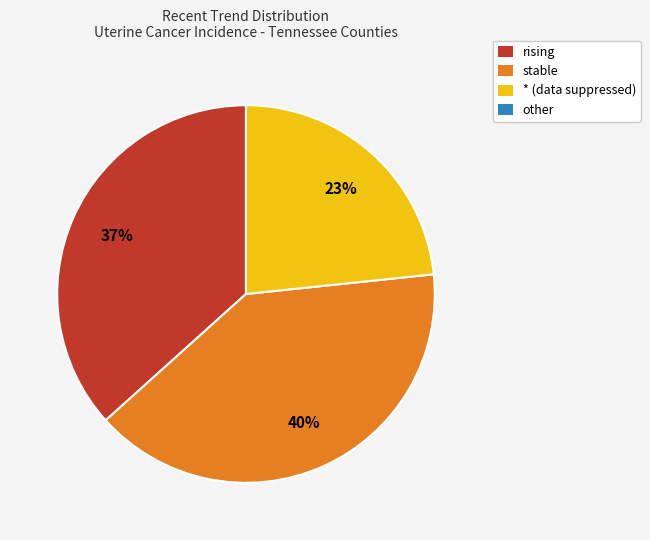

Which category has the biggest portion of the pie?

stable